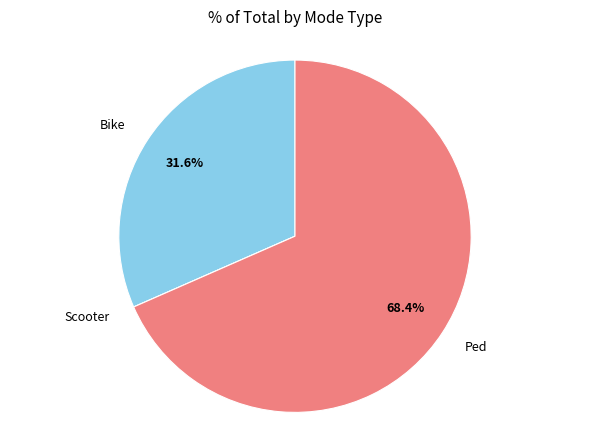

Does any single category account for the majority?

Yes